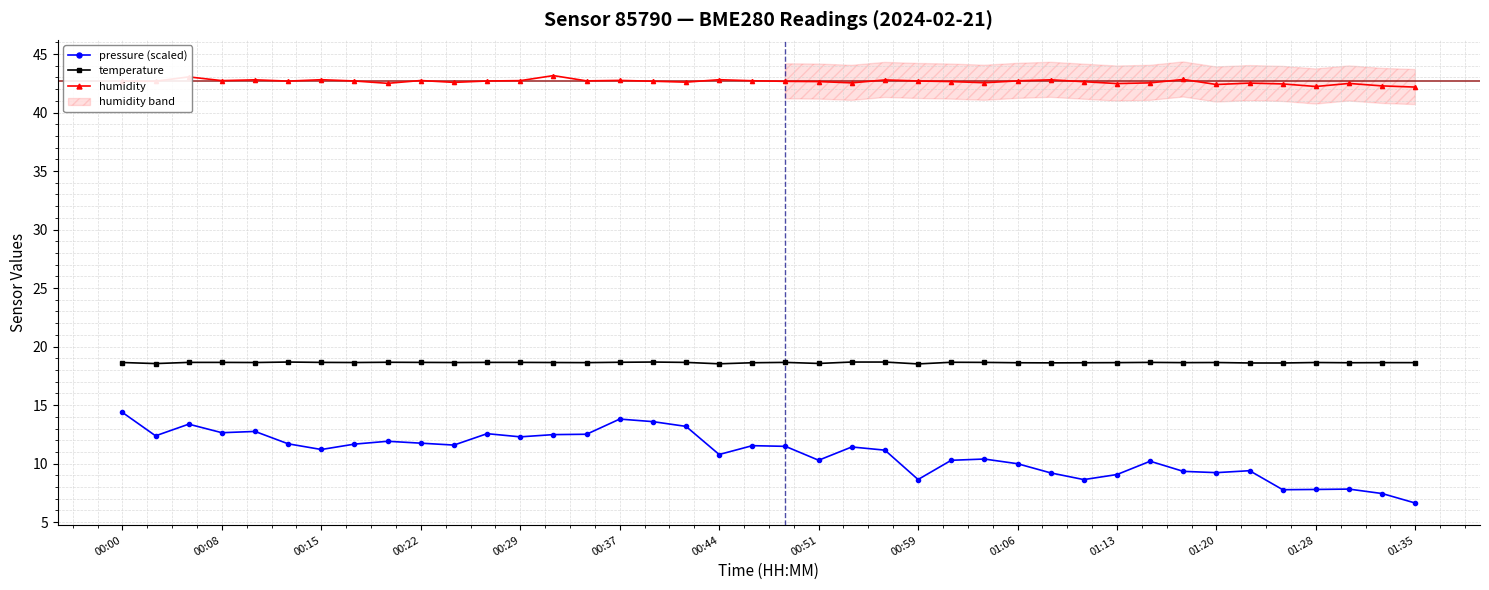

What is the sum of all humidity values?

1705.9